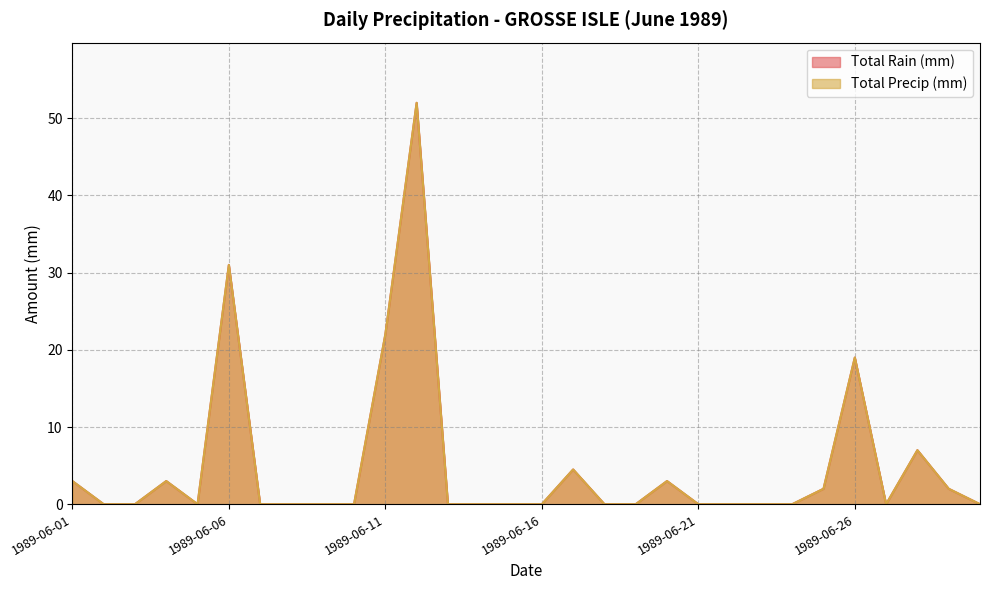

Reading left to right, extract all data points from this chart.

Total Rain (mm): 1989-06-01=3.0	1989-06-02=0.0	1989-06-03=0.0	1989-06-04=3.0	1989-06-05=0.0	1989-06-06=31.0	1989-06-07=0.0	1989-06-08=0.0	1989-06-09=0.0	1989-06-10=0.0	1989-06-11=22.0	1989-06-12=52.0	1989-06-13=0.0	1989-06-14=0.0	1989-06-15=0.0	1989-06-16=0.0	1989-06-17=4.5	1989-06-18=0.0	1989-06-19=0.0	1989-06-20=3.0	1989-06-21=0.0	1989-06-22=0.0	1989-06-23=0.0	1989-06-24=0.0	1989-06-25=2.0	1989-06-26=19.0	1989-06-27=0.0	1989-06-28=7.0	1989-06-29=2.0	1989-06-30=0.0
Total Precip (mm): 1989-06-01=3.0	1989-06-02=0.0	1989-06-03=0.0	1989-06-04=3.0	1989-06-05=0.0	1989-06-06=31.0	1989-06-07=0.0	1989-06-08=0.0	1989-06-09=0.0	1989-06-10=0.0	1989-06-11=22.0	1989-06-12=52.0	1989-06-13=0.0	1989-06-14=0.0	1989-06-15=0.0	1989-06-16=0.0	1989-06-17=4.5	1989-06-18=0.0	1989-06-19=0.0	1989-06-20=3.0	1989-06-21=0.0	1989-06-22=0.0	1989-06-23=0.0	1989-06-24=0.0	1989-06-25=2.0	1989-06-26=19.0	1989-06-27=0.0	1989-06-28=7.0	1989-06-29=2.0	1989-06-30=0.0